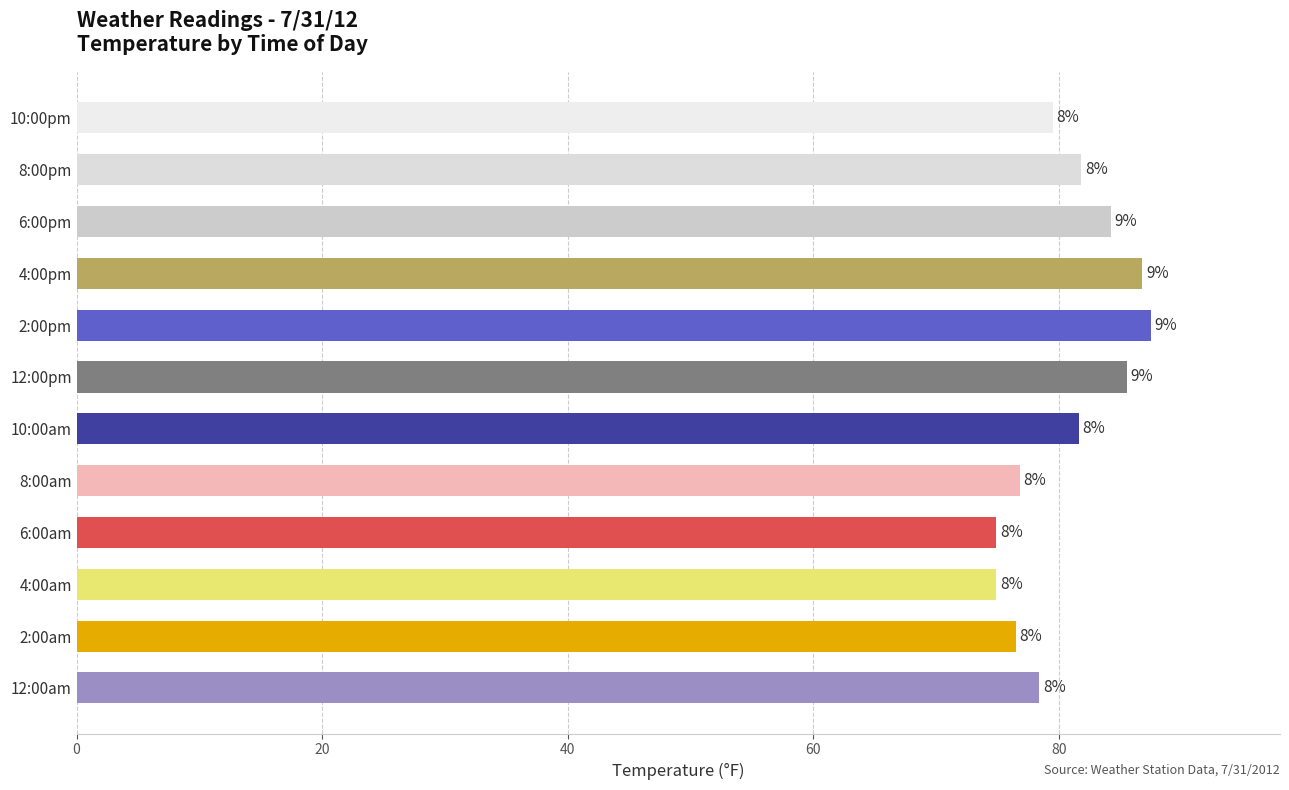

How many bars are there in total?

12